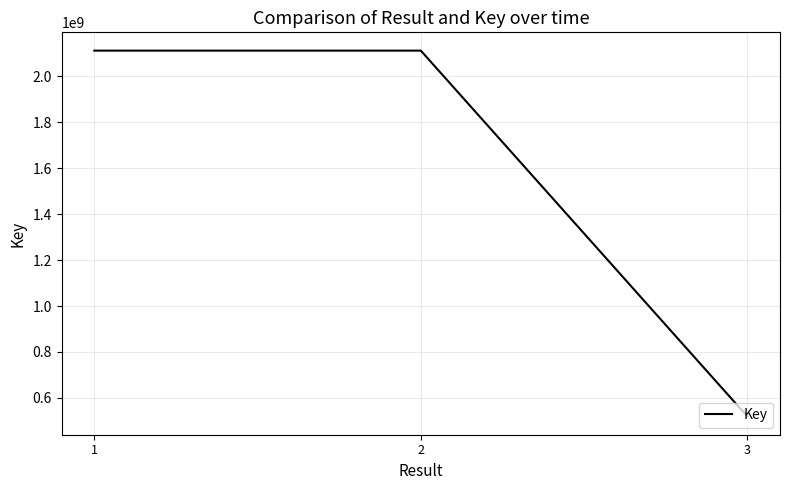

Between 1 and 3, which is larger?

1